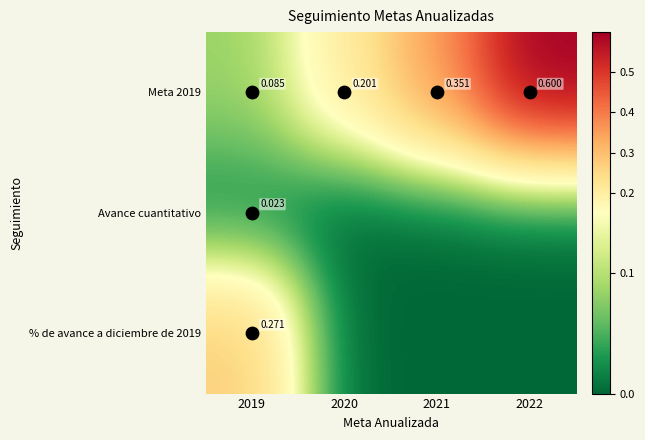

Which category has the highest value across all series?

2022